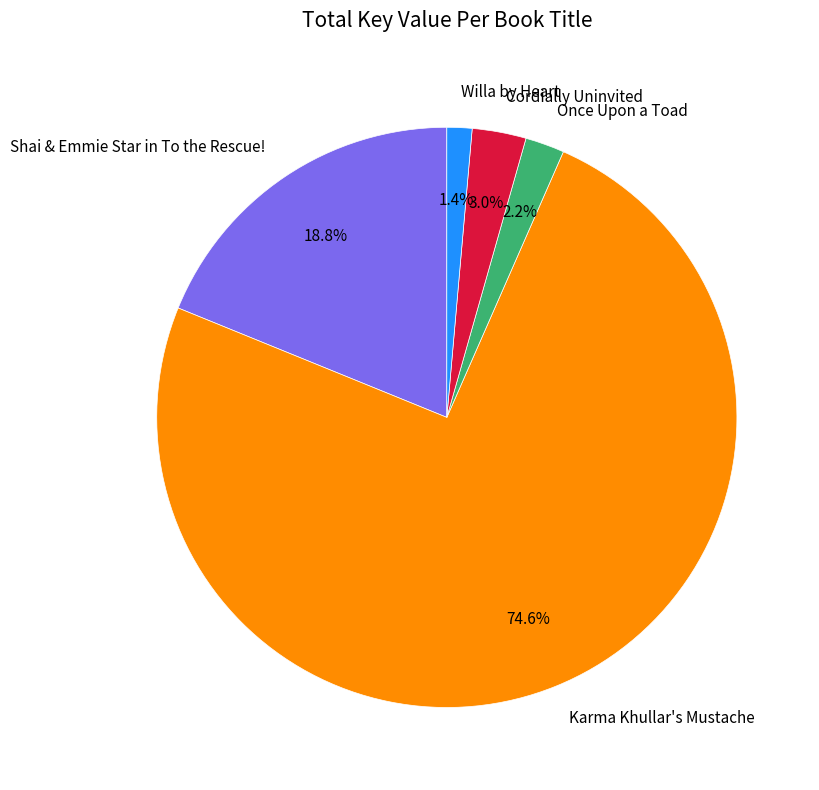

To the nearest percent, what is the average slice percentage?

20%